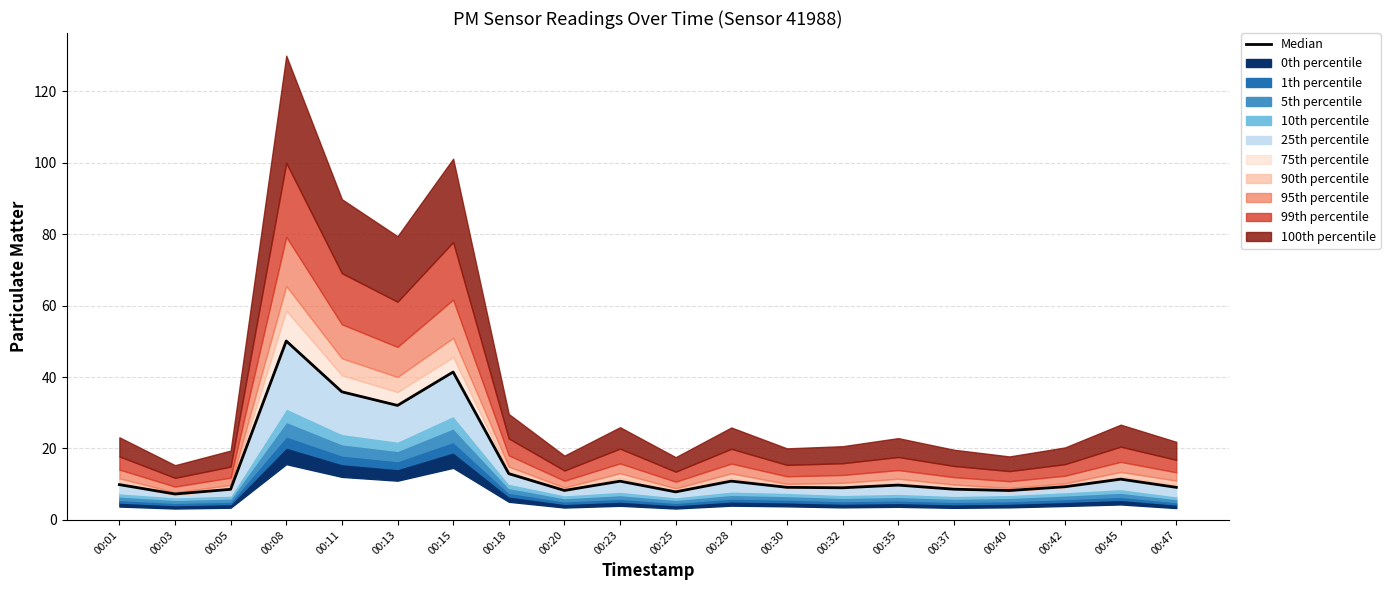

What is the change in value from 00:20 to 00:42?

+1.0